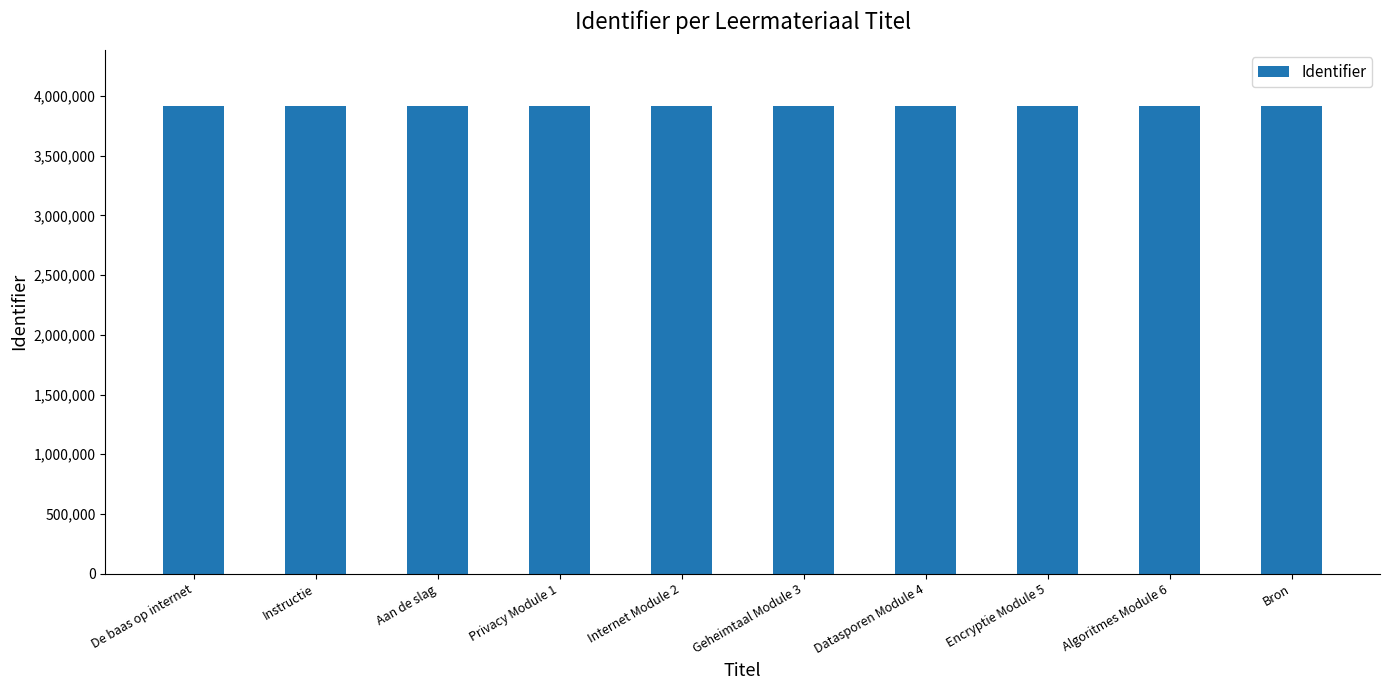

What is the value of the 9th bar from the left?

3917245